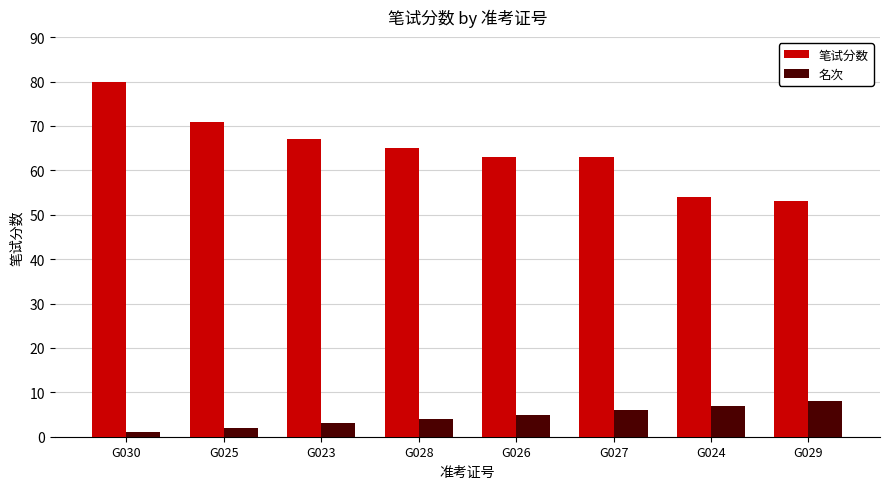

True or false: 笔试分数 has a value of 71 at G025.

True